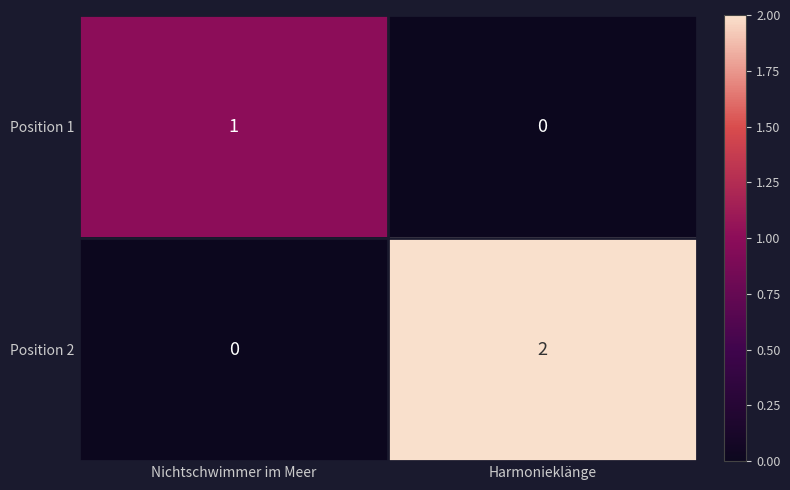

The value of Position 2 at Harmonieklänge is 4. True or false?

False